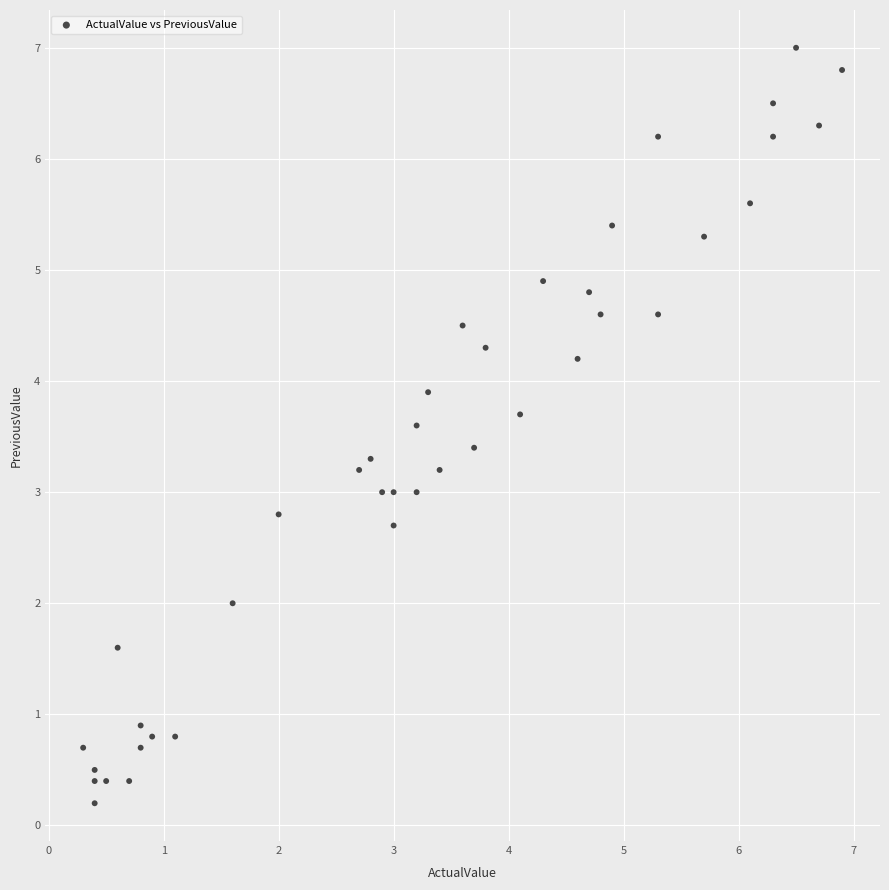

What is the range of X values (max minus min)?

6.6